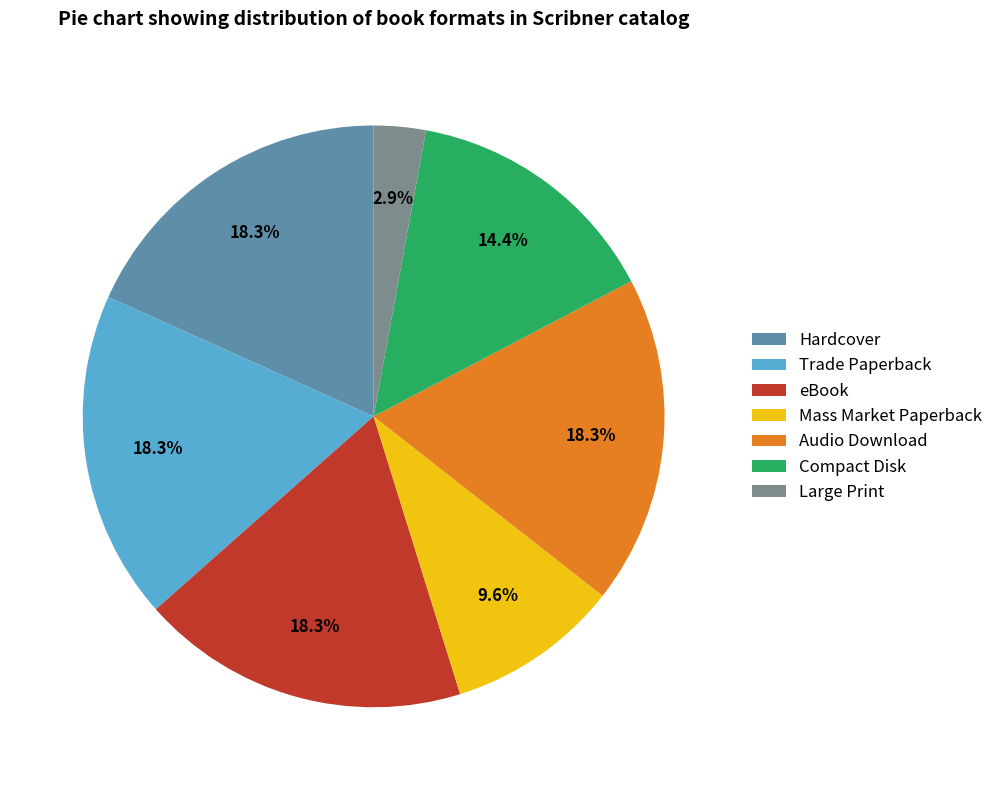

To the nearest percent, what is the difference between the largest and smallest slice percentages?

15%